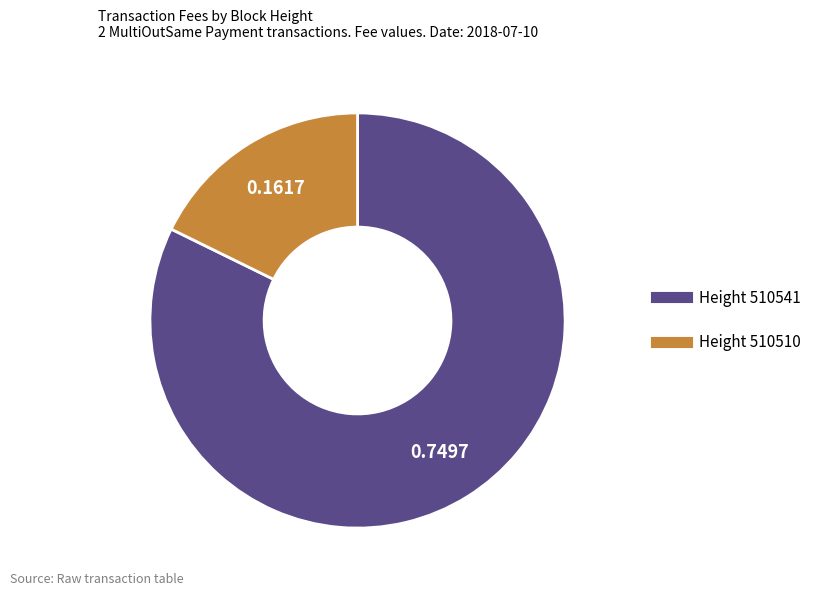

Does any single category account for the majority?

Yes